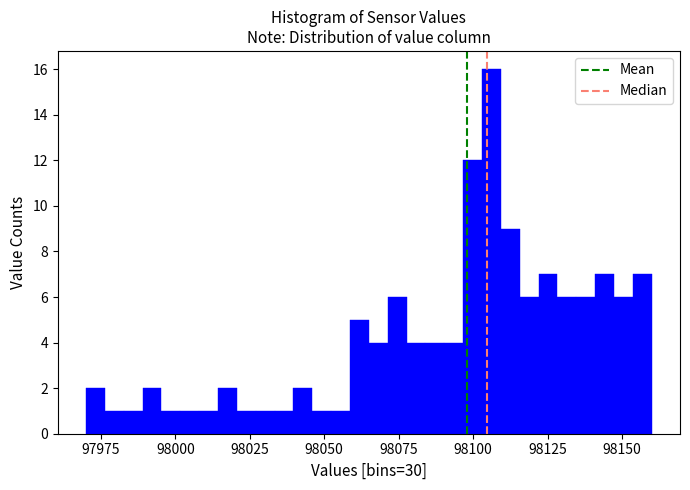

Read against the x-axis, roughly where is the centre of the tallest bar?

98105